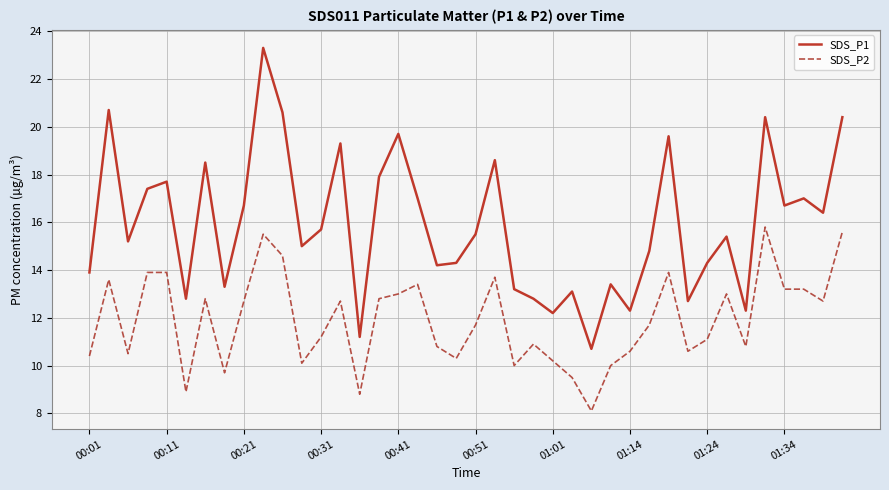

Does the chart have visible grid lines?

Yes